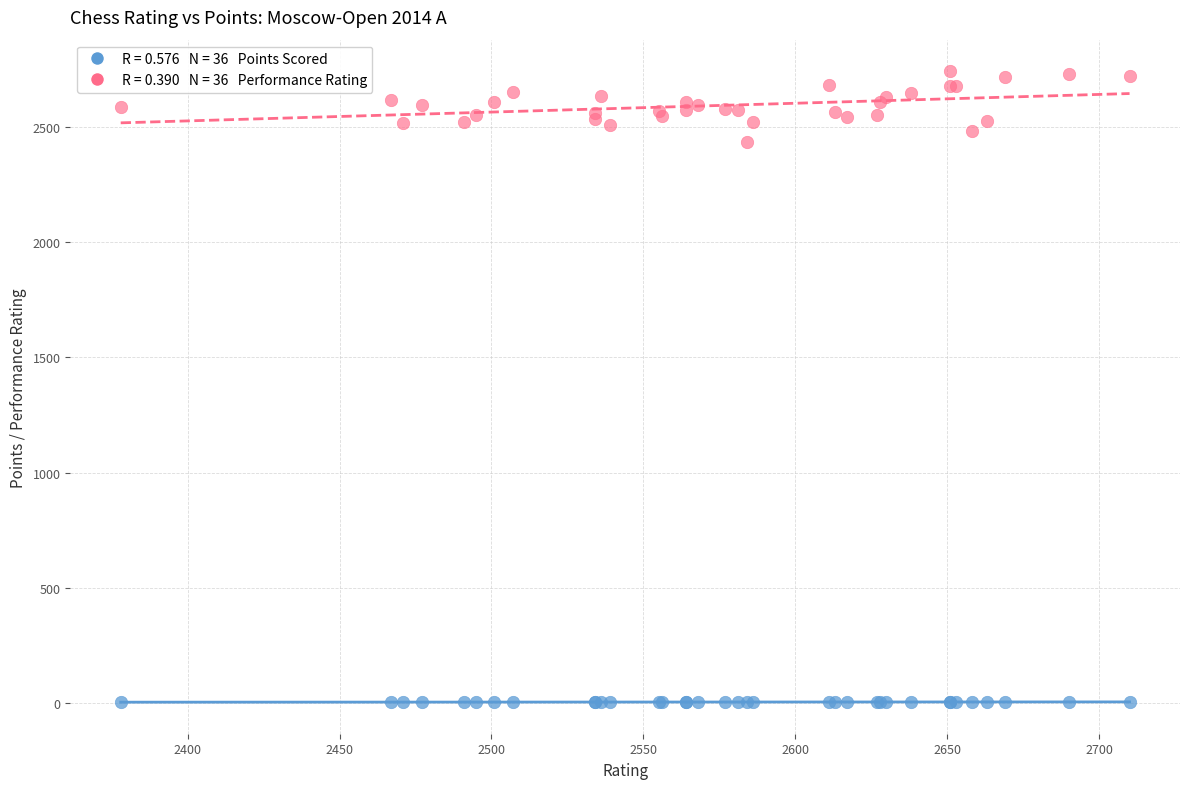

Across all series, what Y value is closest to 1372?

2435.0